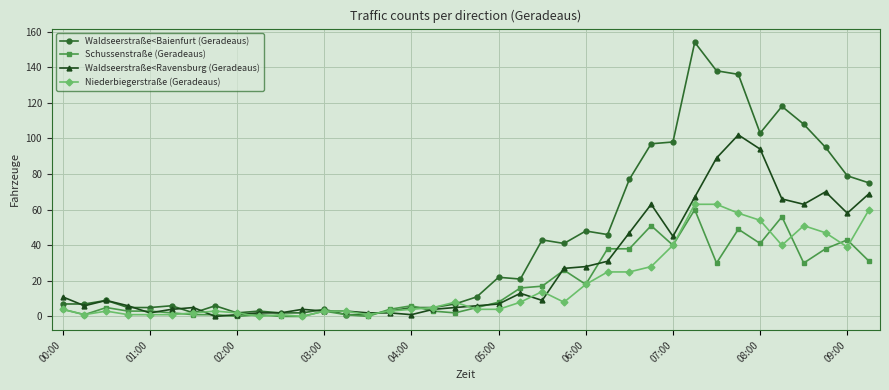

What is the difference between the maximum and minimum values in the Schussenstraße (Geradeaus) series?

60